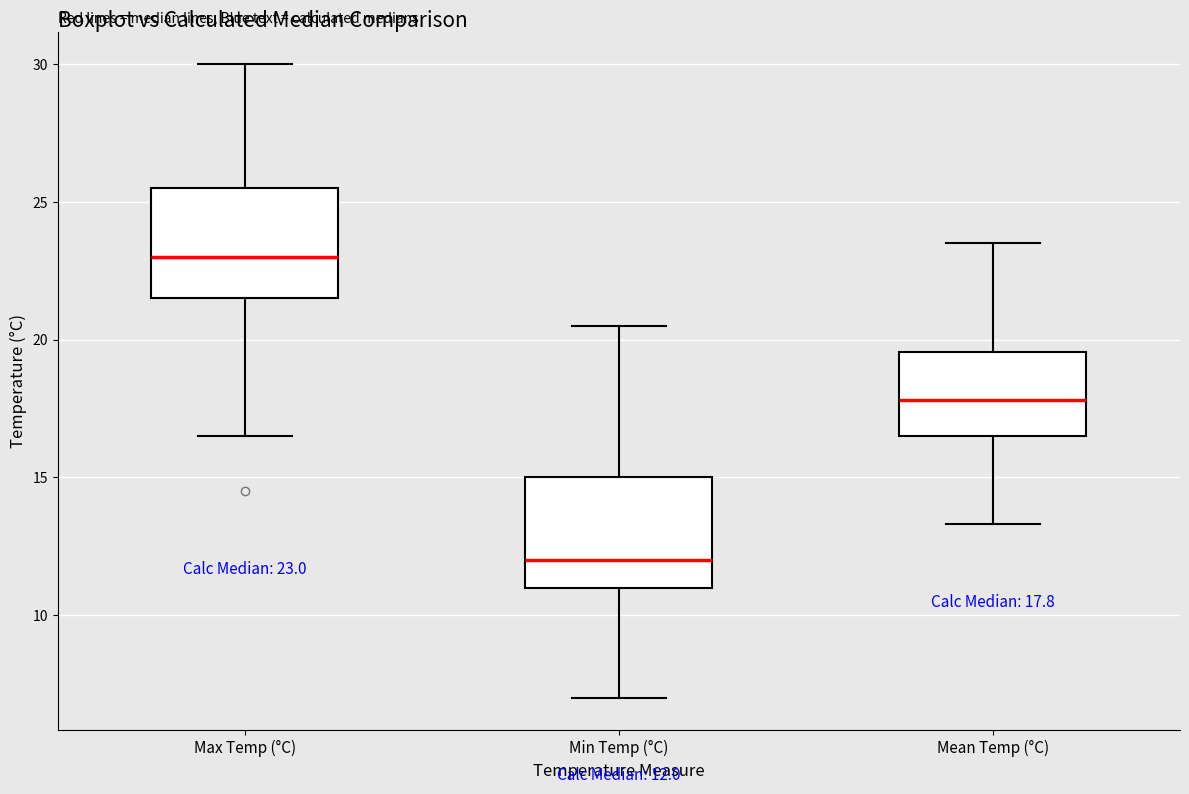

Which box's median line is the highest?

Max Temp (°C)